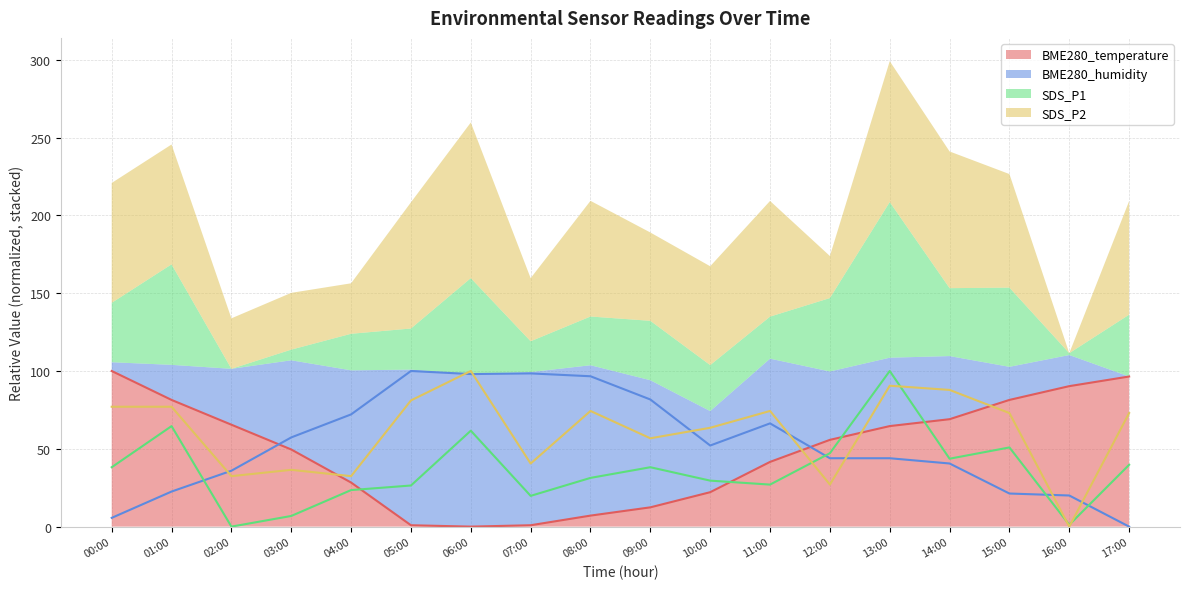

What is the difference between the BME280_humidity values at 14:00 and 04:00?

31.5